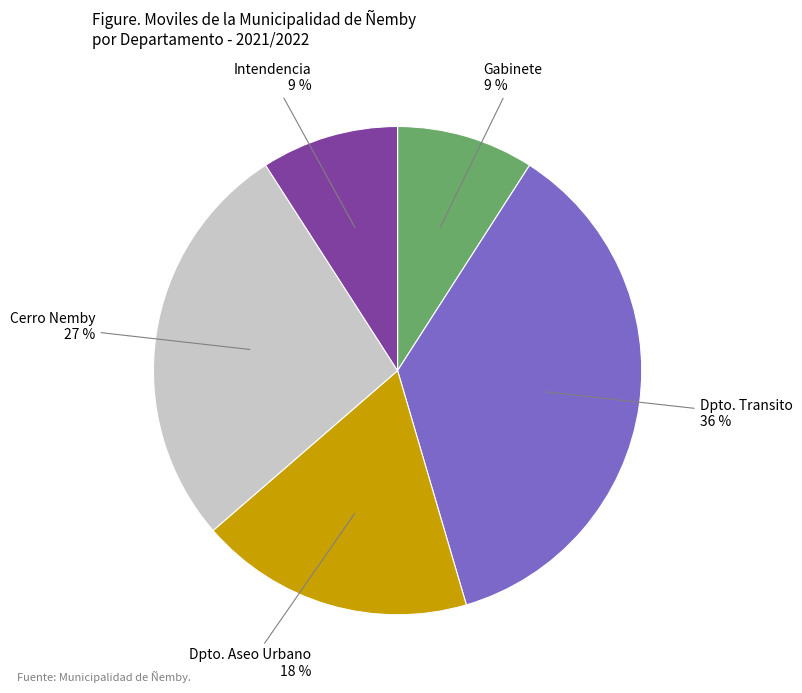

To the nearest percent, what portion does Gabinete represent?

9%